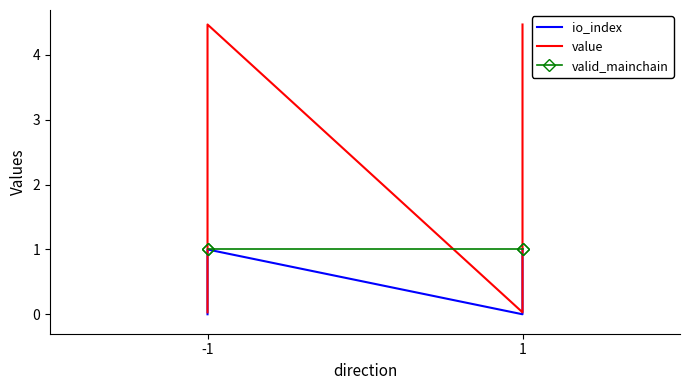

The value of io_index at 1 is 1.3. True or false?

False